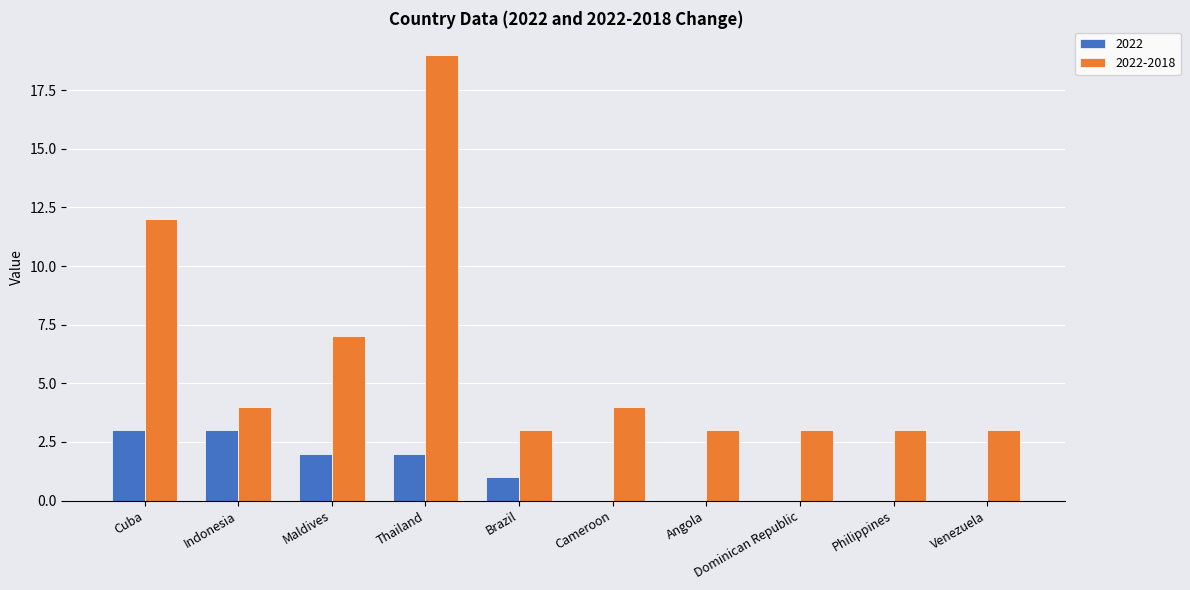

Reading left to right, extract all data points from this chart.

2022: Cuba=3	Indonesia=3	Maldives=2	Thailand=2	Brazil=1	Cameroon=0	Angola=0	Dominican Republic=0	Philippines=0	Venezuela=0
2022-2018: Cuba=12	Indonesia=4	Maldives=7	Thailand=19	Brazil=3	Cameroon=4	Angola=3	Dominican Republic=3	Philippines=3	Venezuela=3